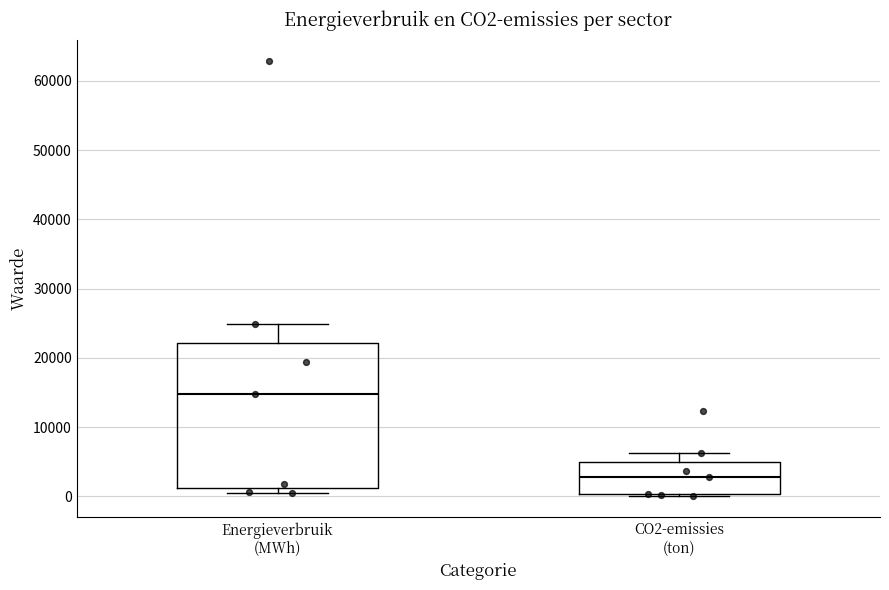

Reading left to right, read every box against the y-axis: the position of its median line, the range the box covers, and the ends of its whiskers. The values are not printed on the chart, so give them approximately, as read against the axis.

Energieverbruik (MWh): median 15000, box 1000 to 22000, whiskers 0 to 25000
CO2-emissies (ton): median 3000, box 0 to 5000, whiskers 0 to 6000